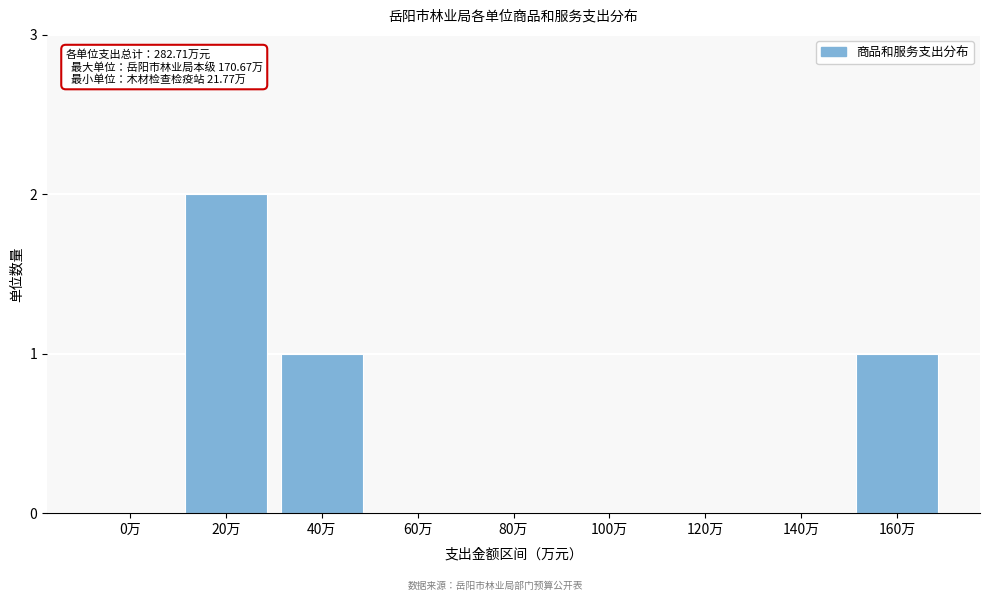

Reading right to left, what are all the values shown in this chart?

160万=1	140万=0	120万=0	100万=0	80万=0	60万=0	40万=1	20万=2	0万=0